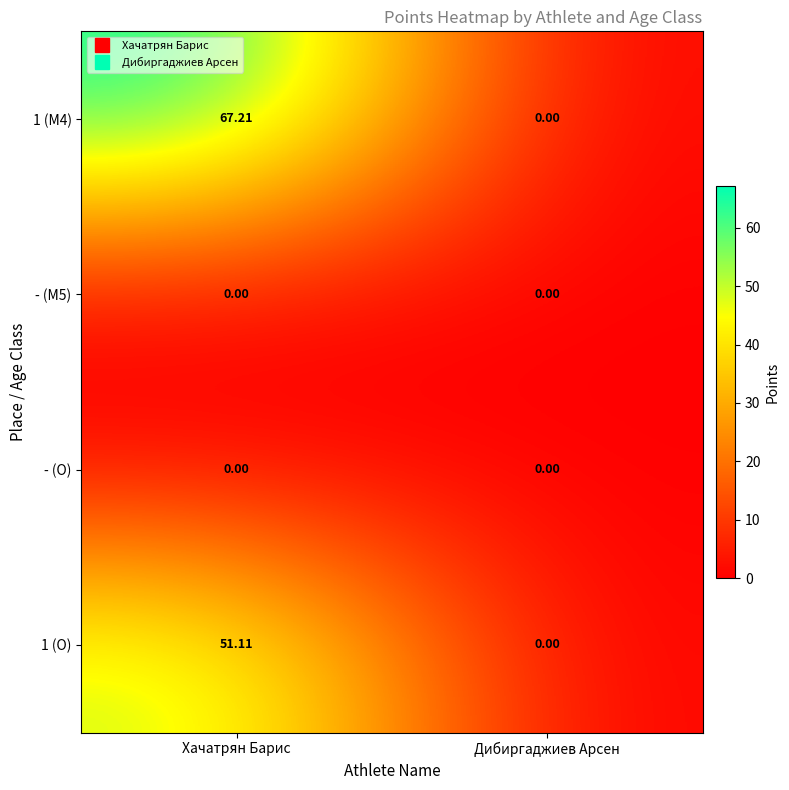

What is the spread (max minus min) of values at Хачатрян Барис?

67.2